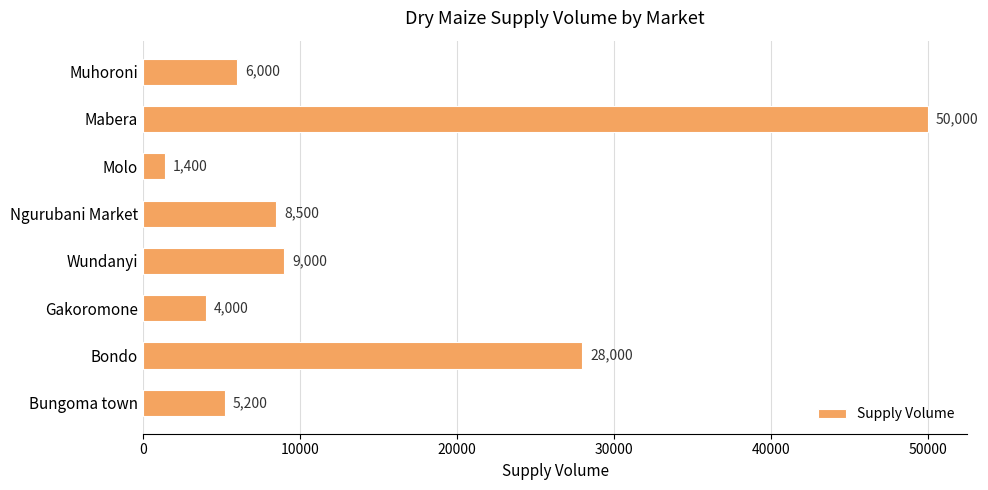

What is the difference between the maximum and minimum values?

48600